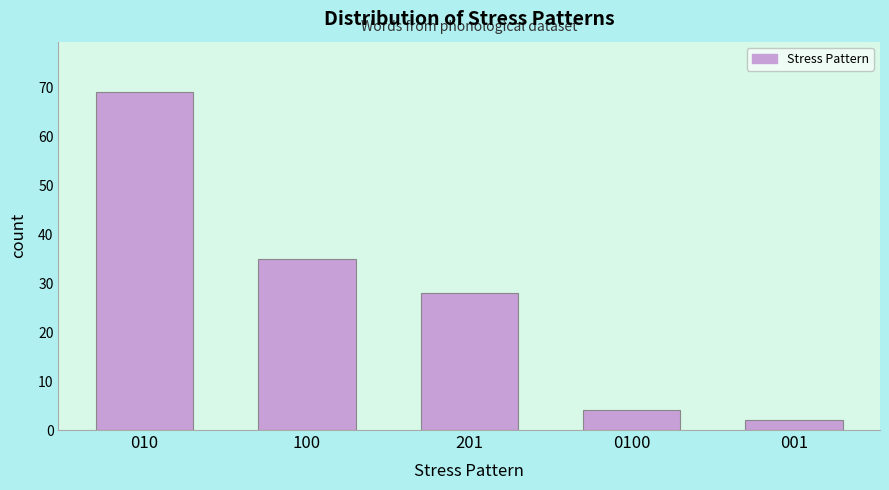

Reading left to right, transcribe all the data shown in this chart.

69	35	28	4	2